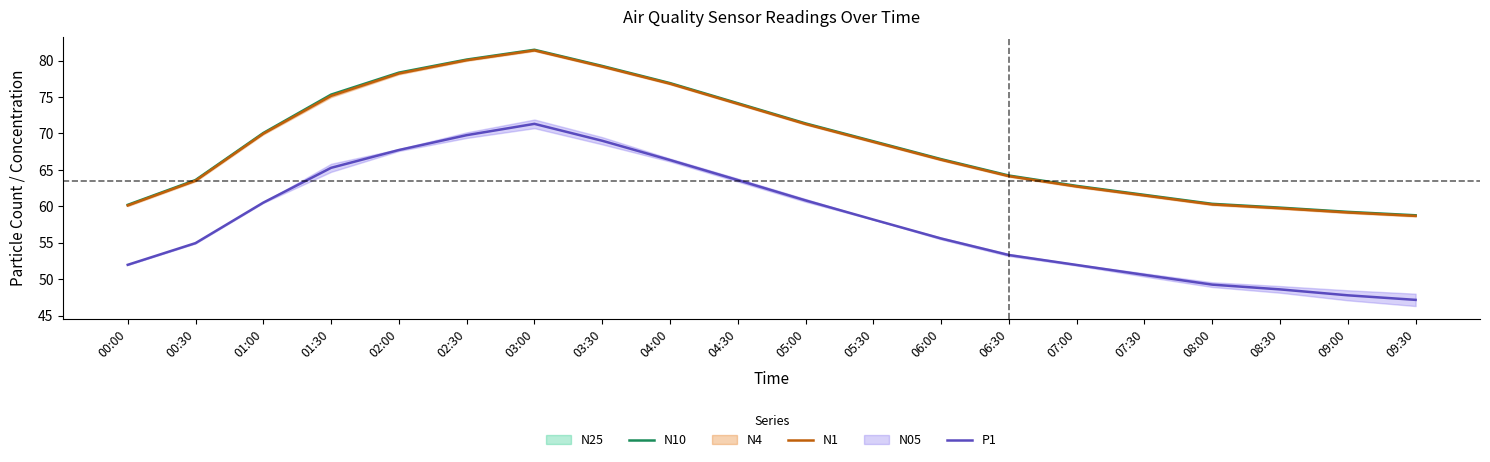

How many data points in N10 are less than 68?

10